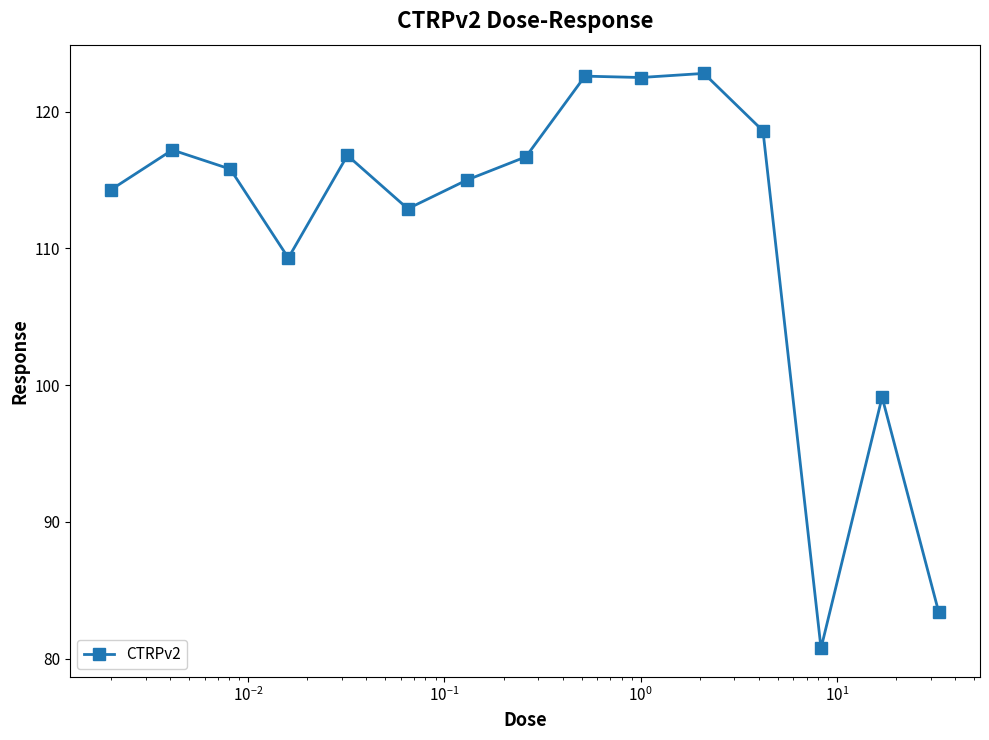

What is the value of the 10th point from the left?

122.5